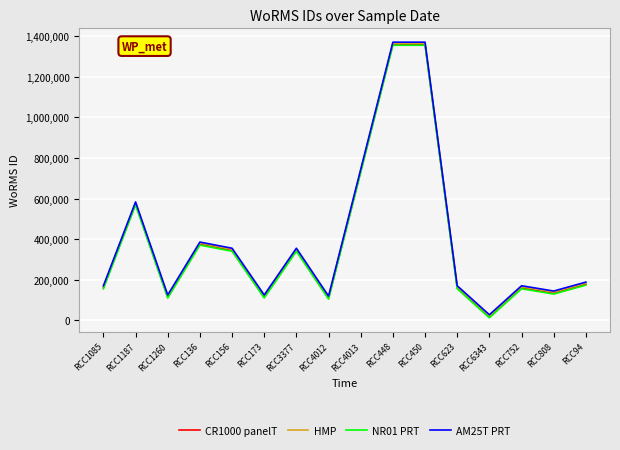

True or false: NR01 PRT and CR1000 panelT intersect in this chart.

False